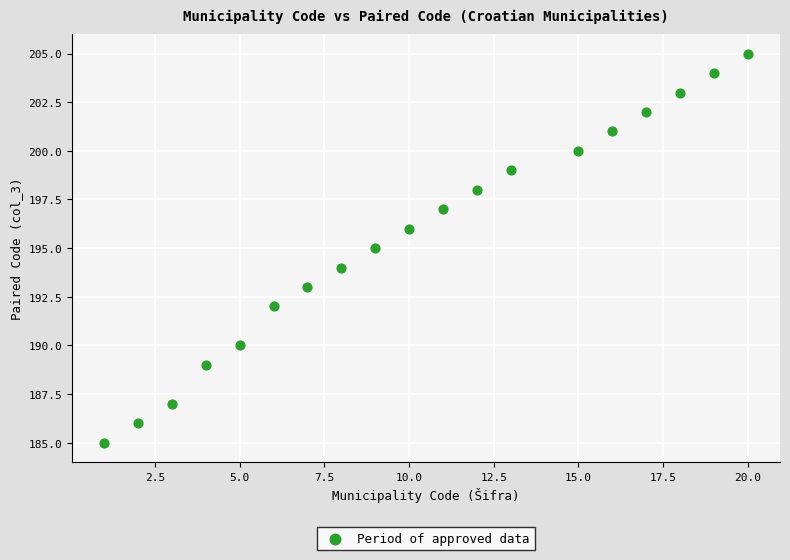

What is the range of Y values (max minus min)?

20